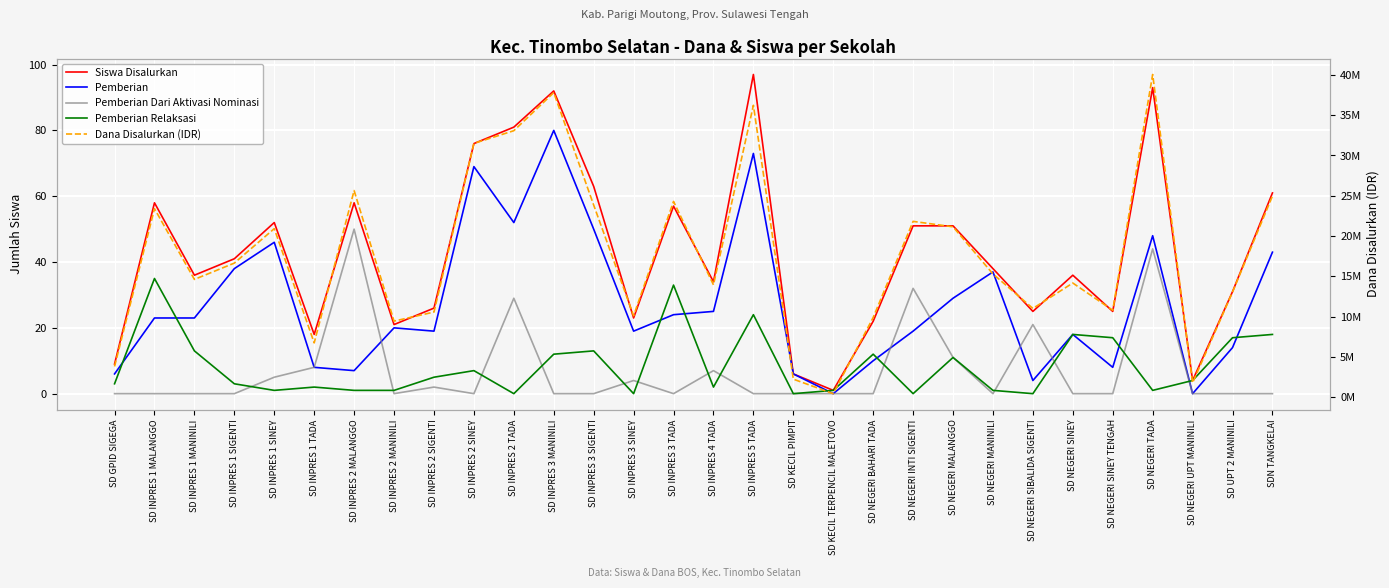

Rank the series by their maximum value, from highest to lowest.

Dana Disalurkan (IDR), Siswa Disalurkan, Pemberian, Pemberian Dari Aktivasi Nominasi, Pemberian Relaksasi